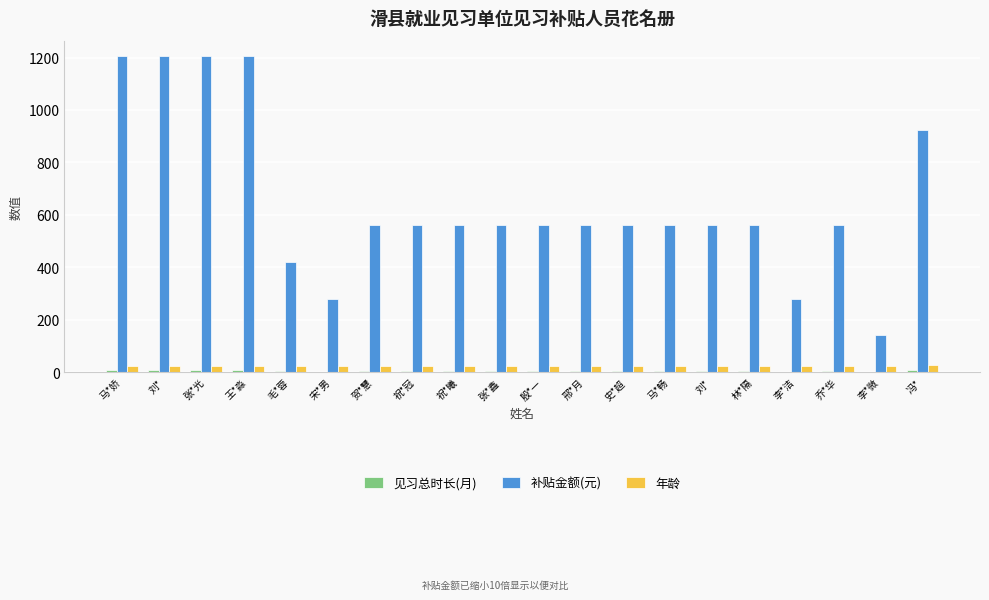

How many groups of bars are there?

20